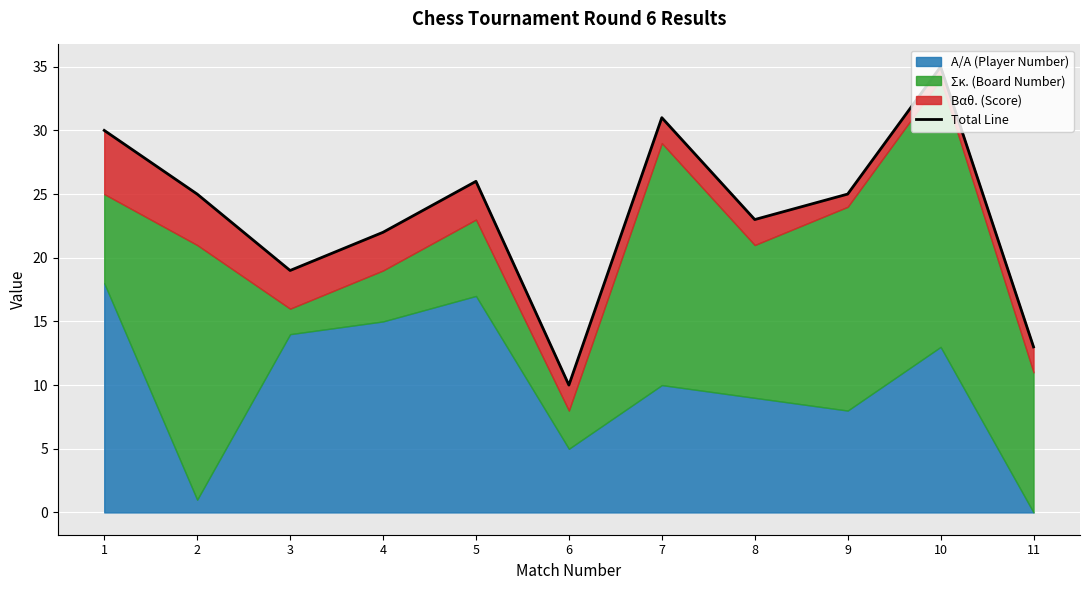

List the labels in order of value, largest first.

10, 7, 1, 5, 2, 9, 8, 4, 3, 11, 6